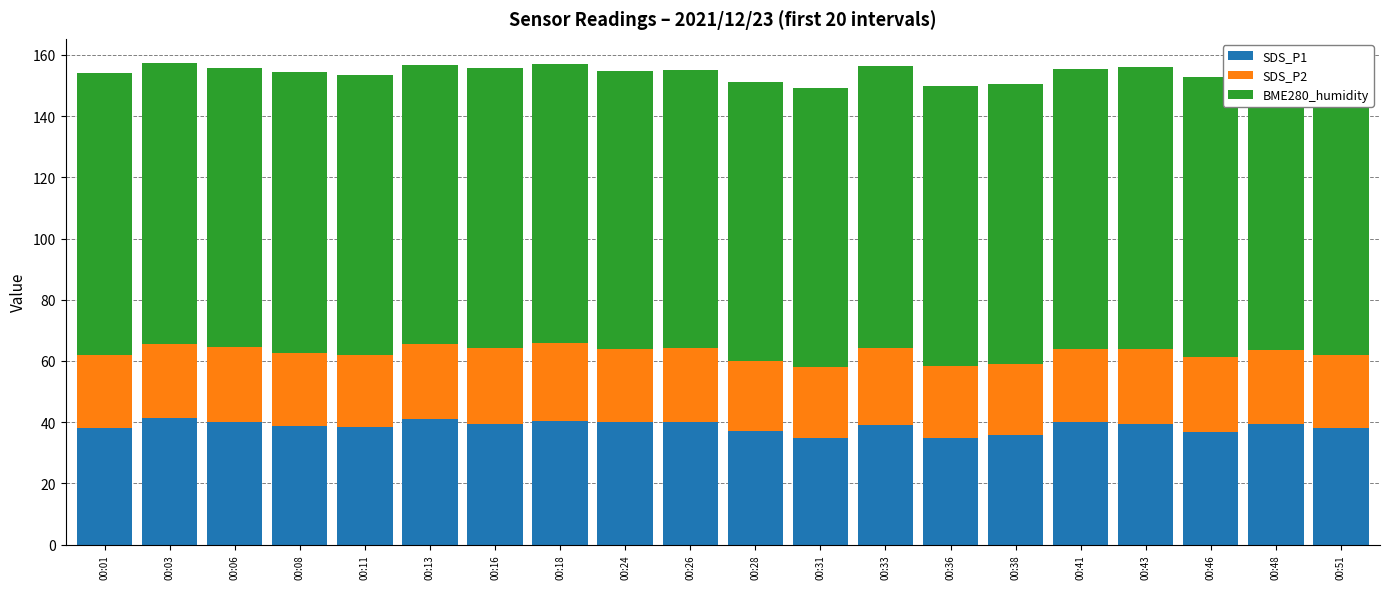

What is the total value across all series at 00:24?

154.8